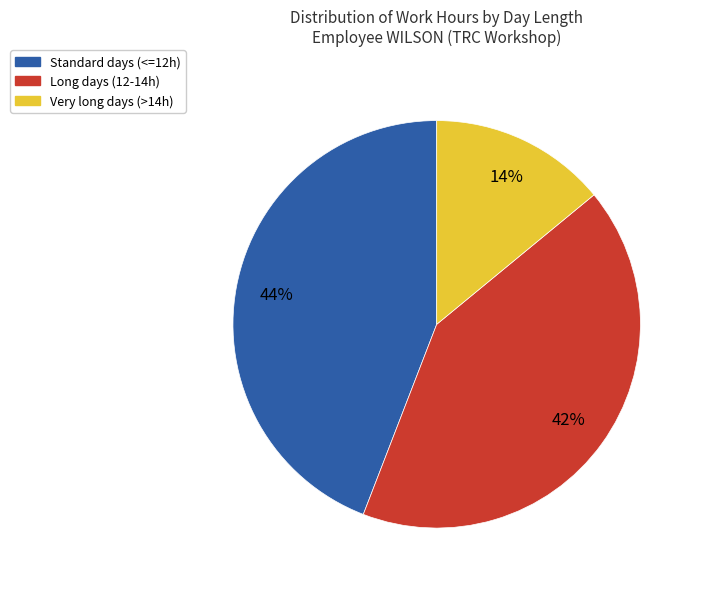

Does any single category account for the majority?

No